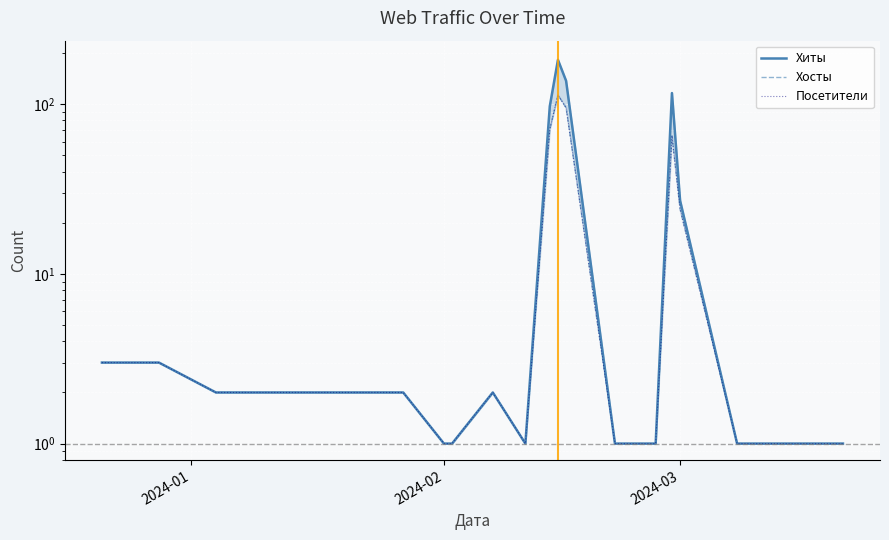

What is the lowest value of the Хиты series?

1